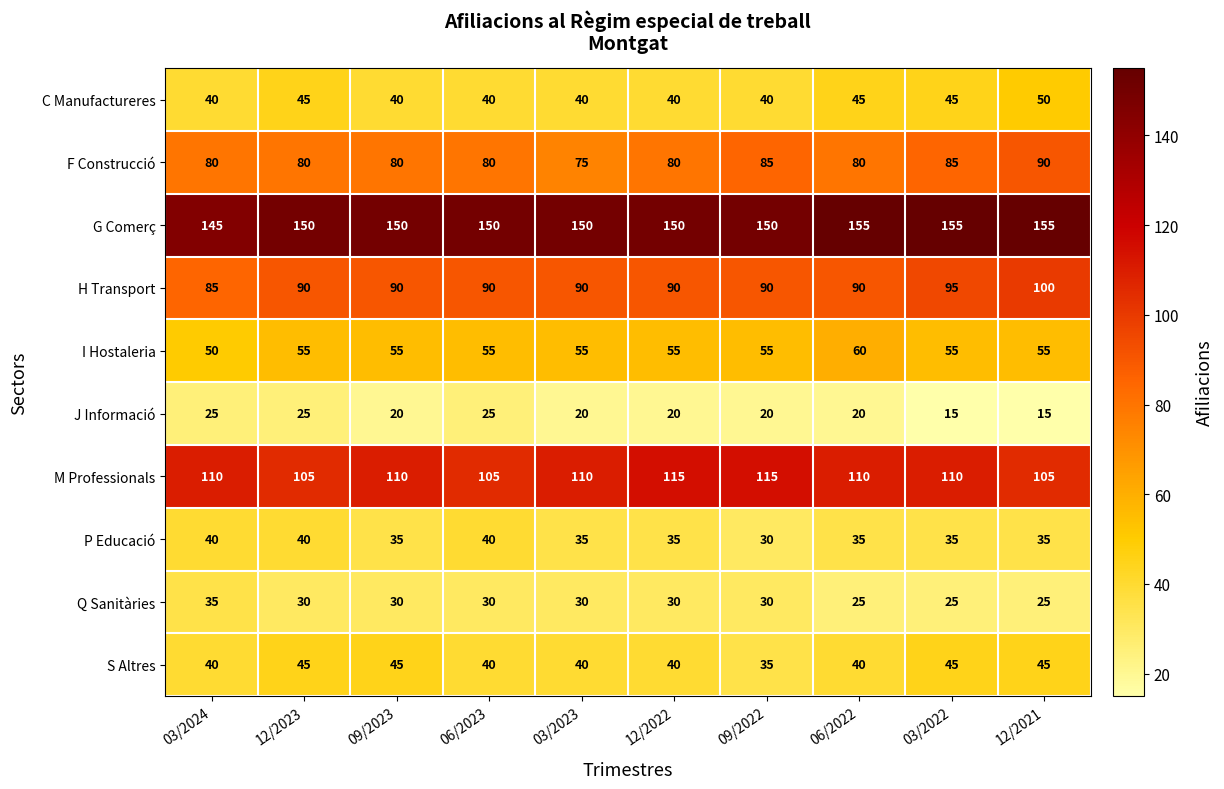

What is the difference between the maximum and second lowest values in the F Construcció series?

10